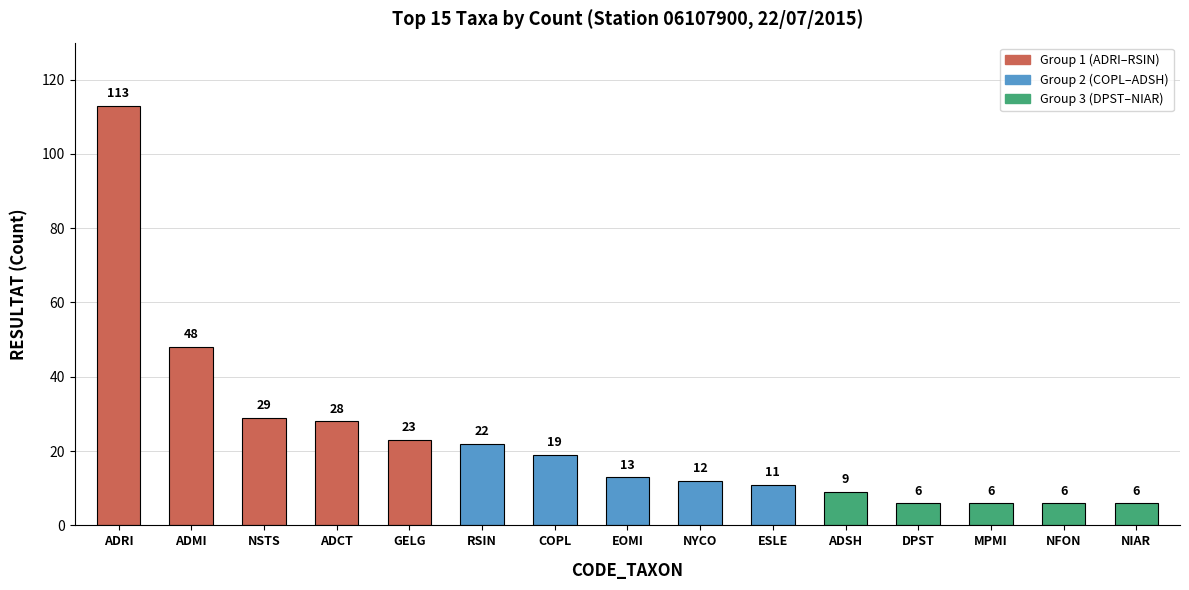

How many series are shown in this chart?

1